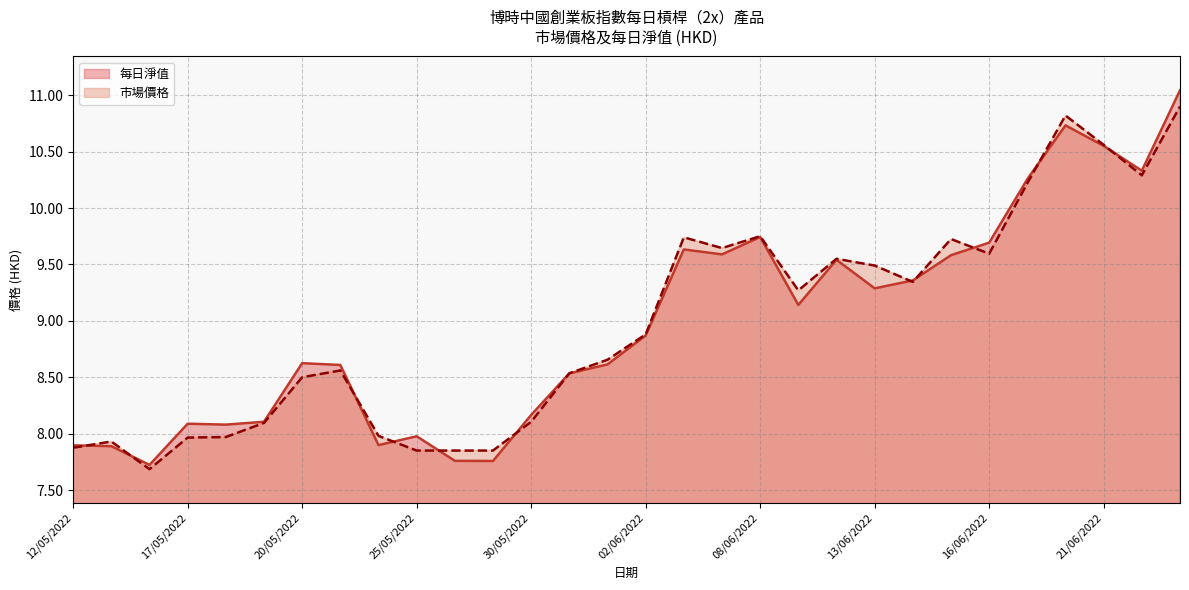

Reading left to right, what are all the values shown in this chart?

每日淨值: 7.9	7.9	7.7	8.1	8.1	8.1	8.6	8.6	7.9	8.0	7.8	7.8	8.2	8.5	8.6	8.9	9.6	9.6	9.7	9.1	9.5	9.3	9.4	9.6	9.7	10.3	10.7	10.6	10.3	11.0
市場價格: 7.9	7.9	7.7	8.0	8.0	8.1	8.5	8.6	8.0	7.8	7.8	7.8	8.1	8.5	8.7	8.9	9.7	9.6	9.8	9.3	9.6	9.5	9.3	9.7	9.6	10.2	10.8	10.6	10.3	10.9